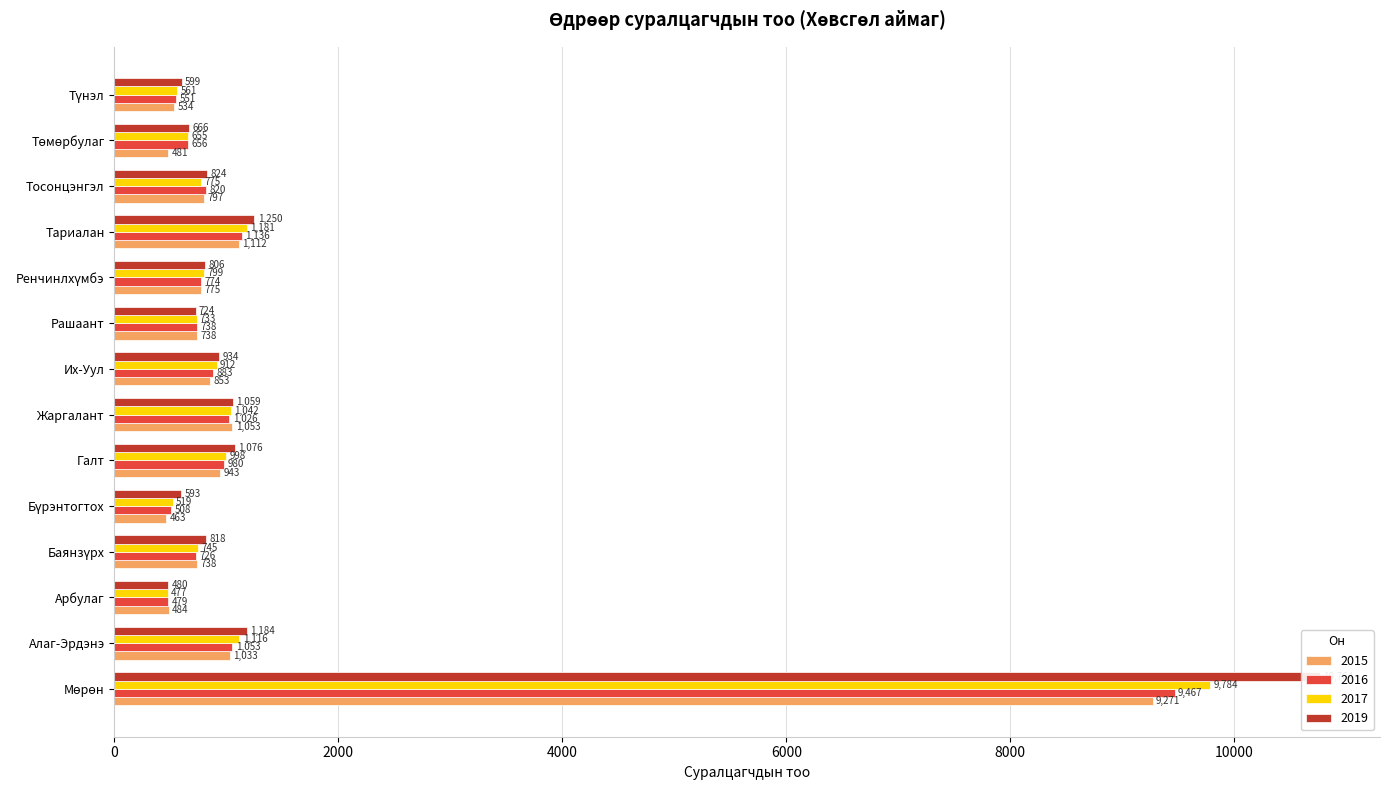

What value does the 2019 series have at Тосонцэнгэл?

824